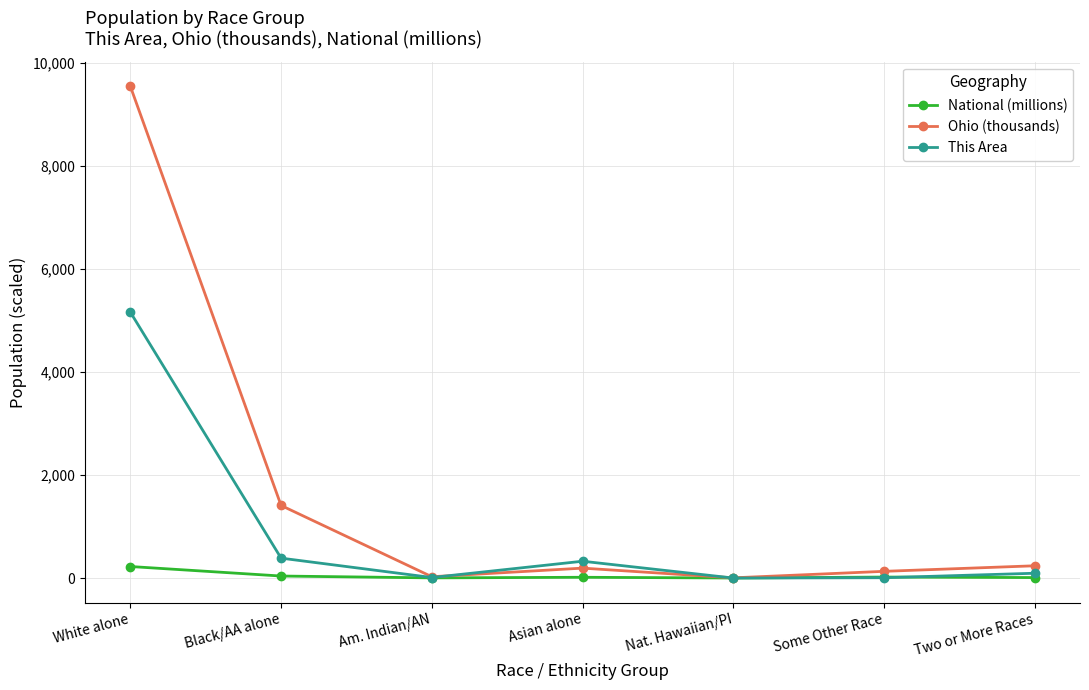

Which series changed the most between White alone and Two or More Races?

Ohio (thousands)